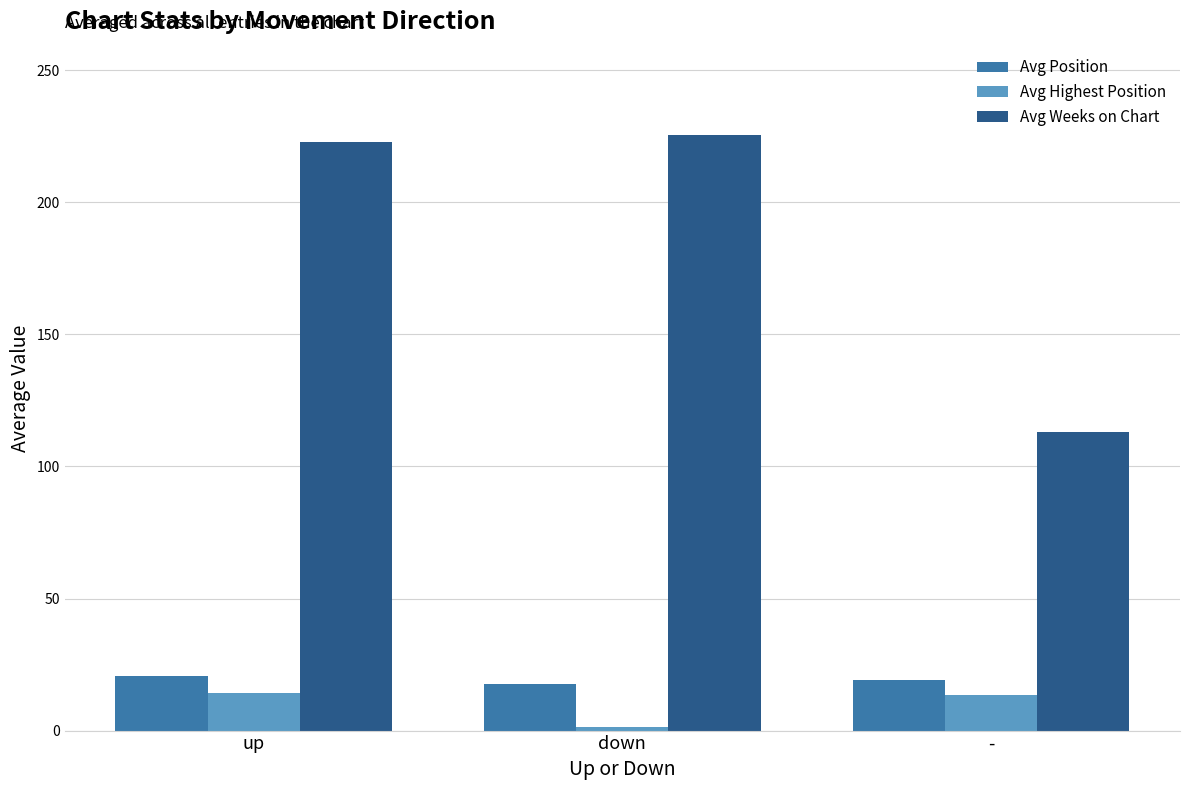

List the series in order of their peak value, lowest first.

Avg Highest Position, Avg Position, Avg Weeks on Chart